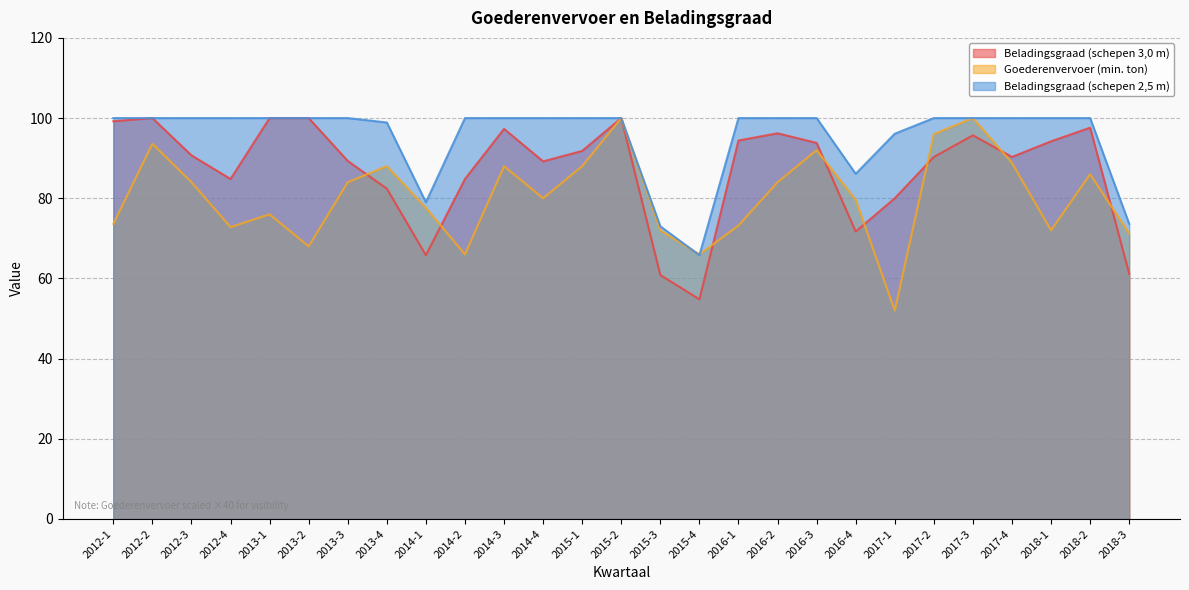

What is the maximum value for Goederenvervoer (min. ton)?

100.0